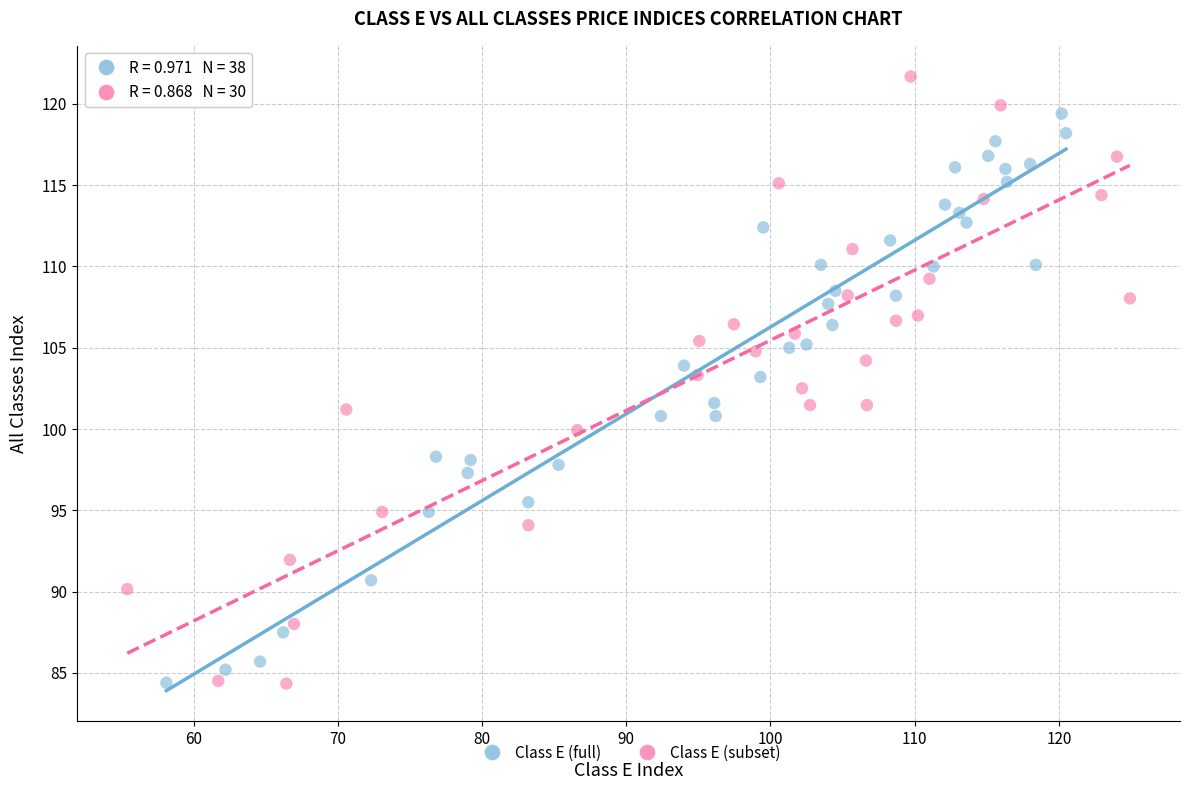

Which series has the largest Y range (max minus min)?

Class E (subset)